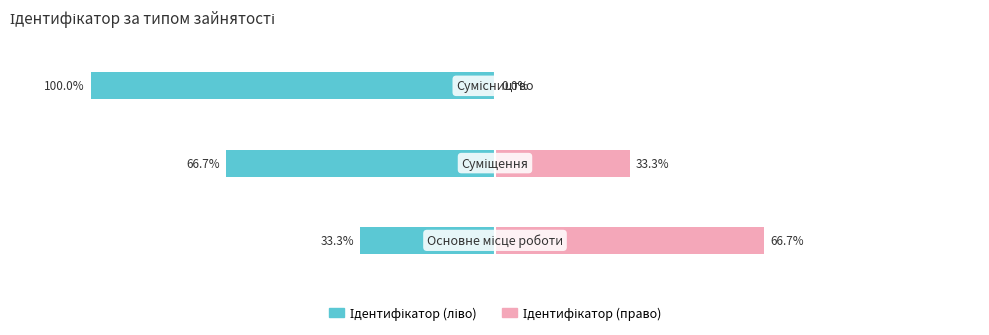

What is the difference between the second highest and minimum values in the Ідентифікатор (право) series?

33.3